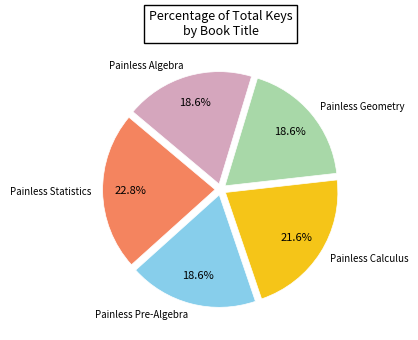

Is there any slice that represents more than half of the pie?

No